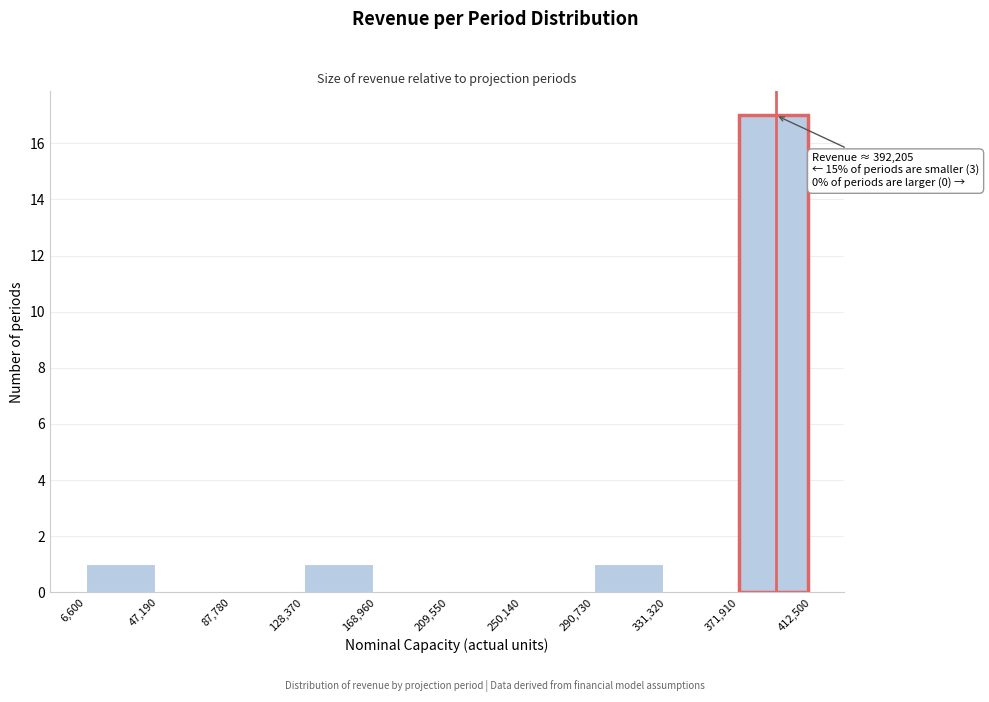

Which range on the x-axis has the tallest bar?

371,910 to 412,500